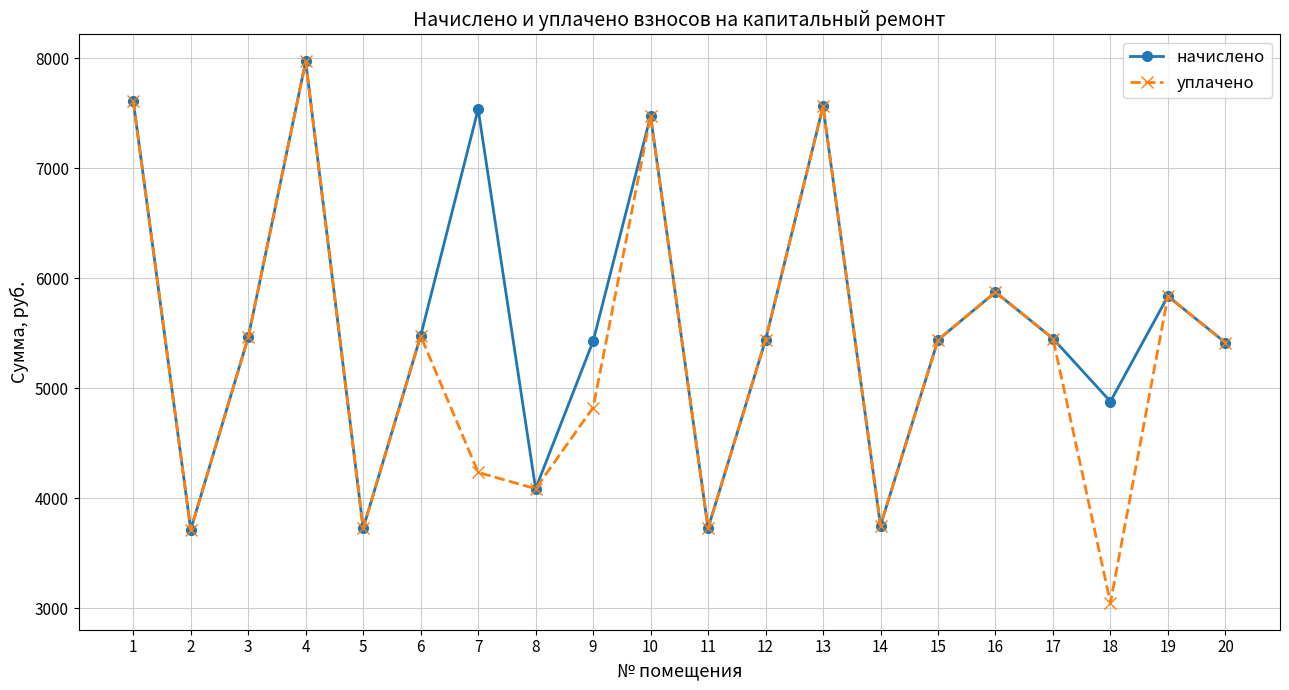

Is it true that начислено equals 8402.7 at 6?

False